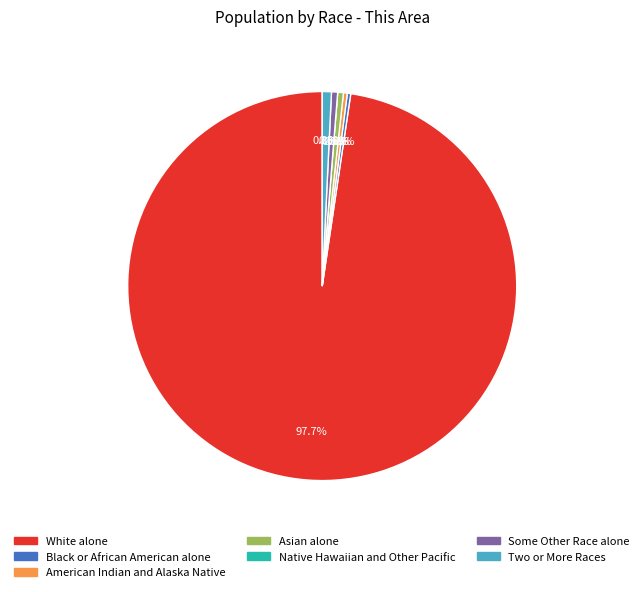

Is it true that Some Other Race alone is 1% of the pie?

True